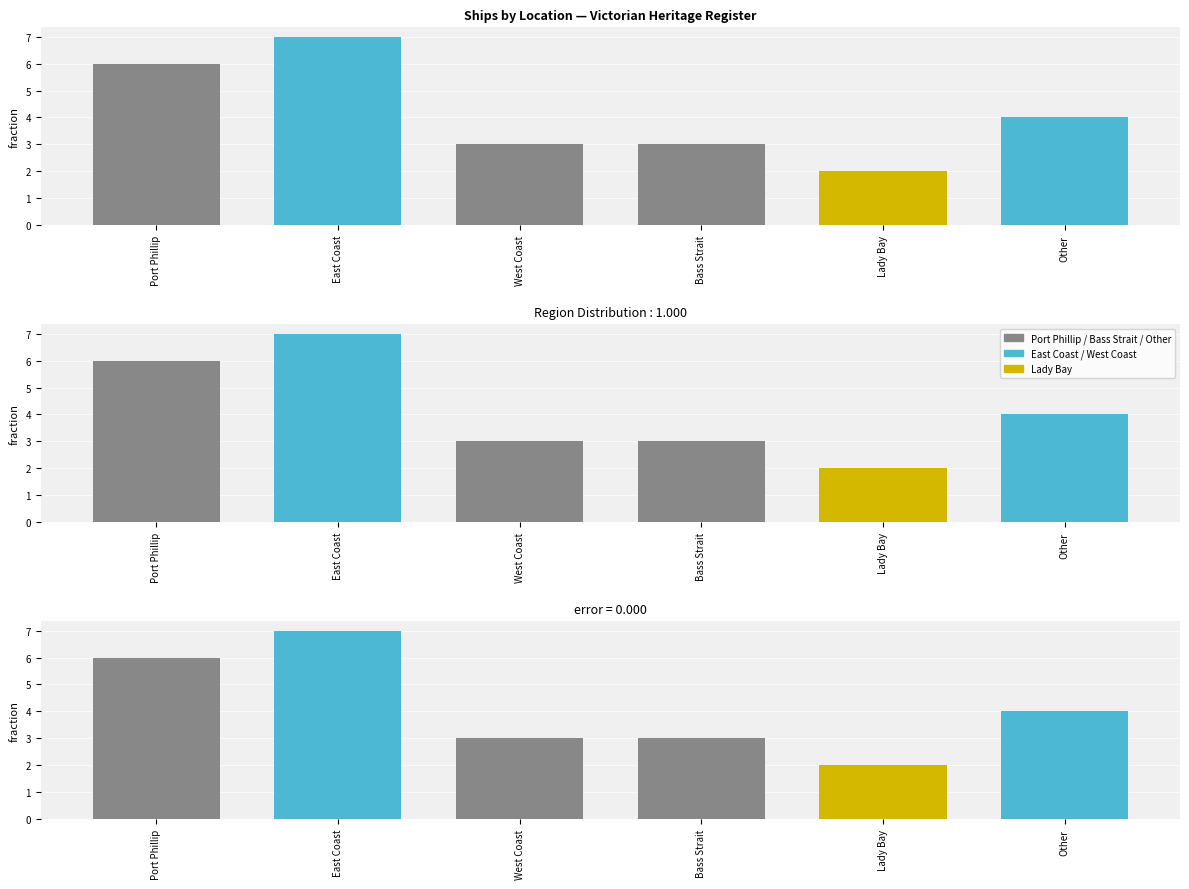

Does the chart contain stacked bars?

No